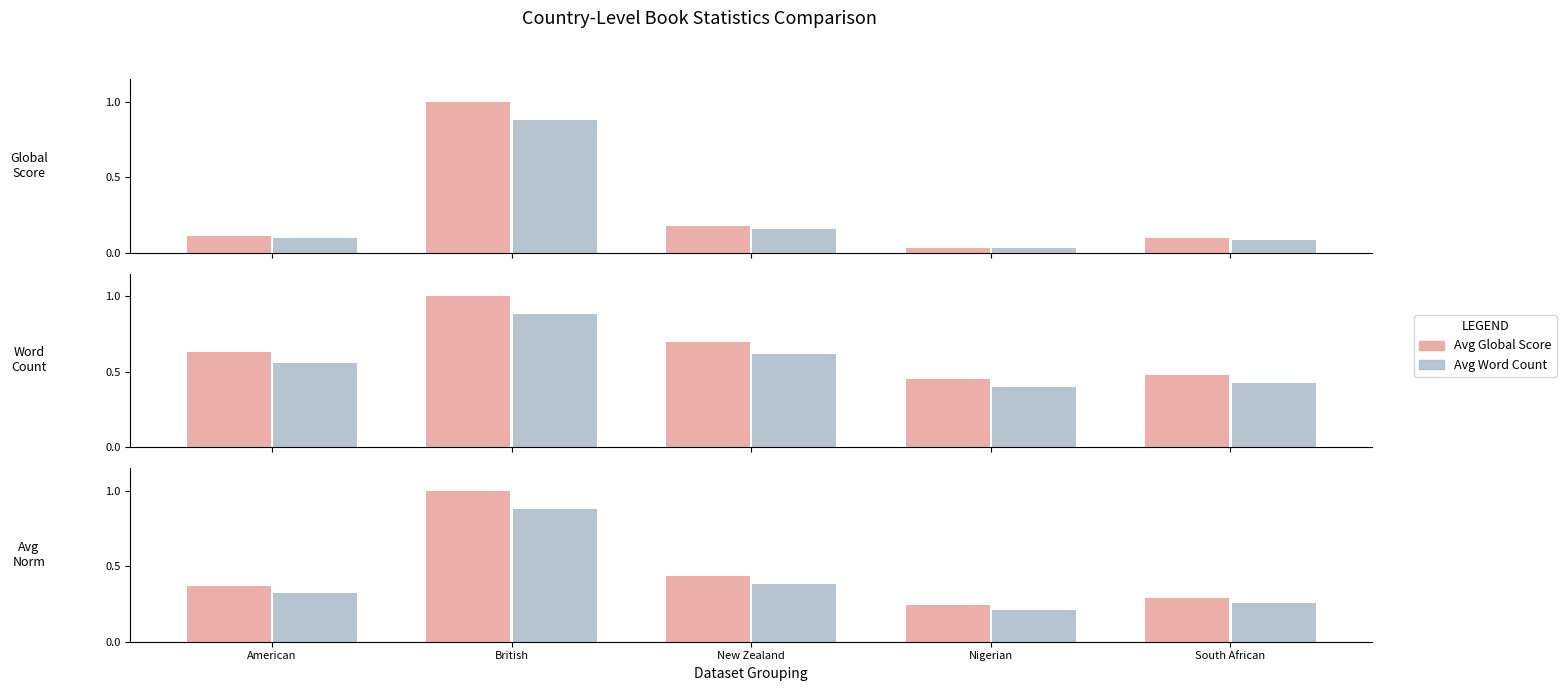

Between New Zealand and South African, which is larger?

New Zealand